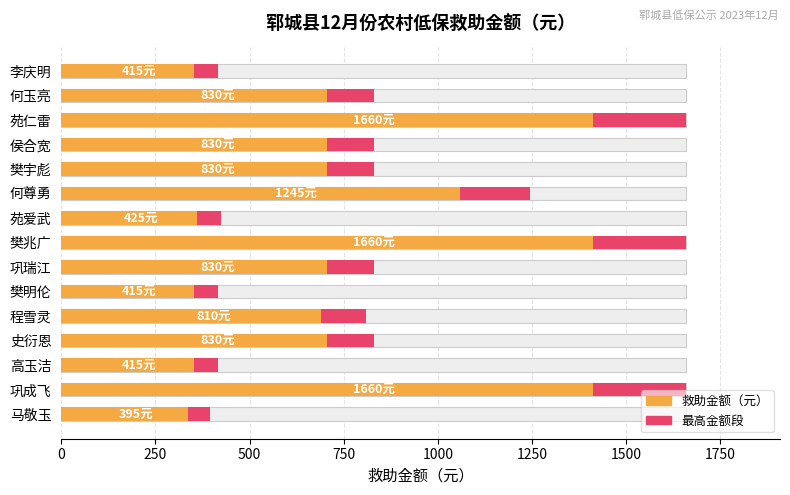

Which series has the largest total across all categories?

救助金额（元）